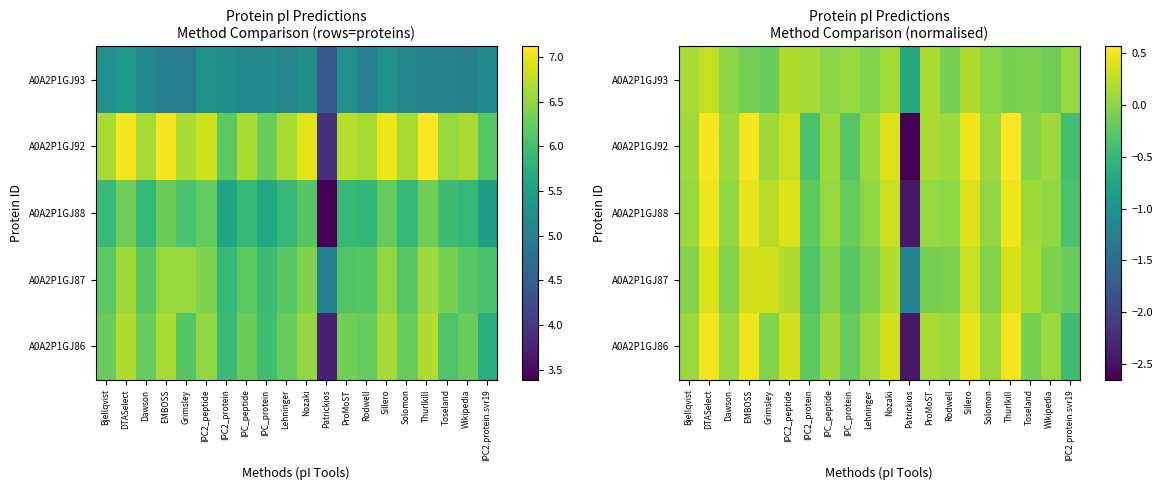

Rank the series by their maximum value, from highest to lowest.

A0A2P1GJ92, A0A2P1GJ86, A0A2P1GJ88, A0A2P1GJ87, A0A2P1GJ93